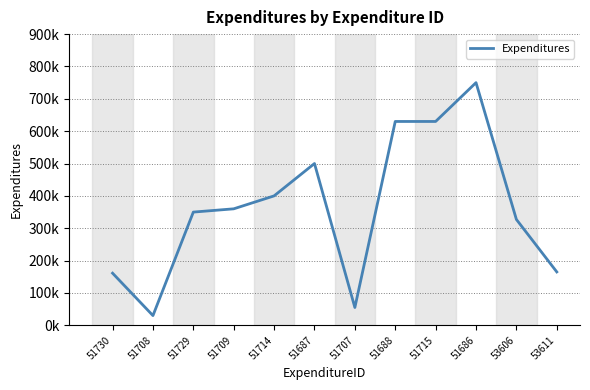

Is it true that the value at 51686 is 390068?

False